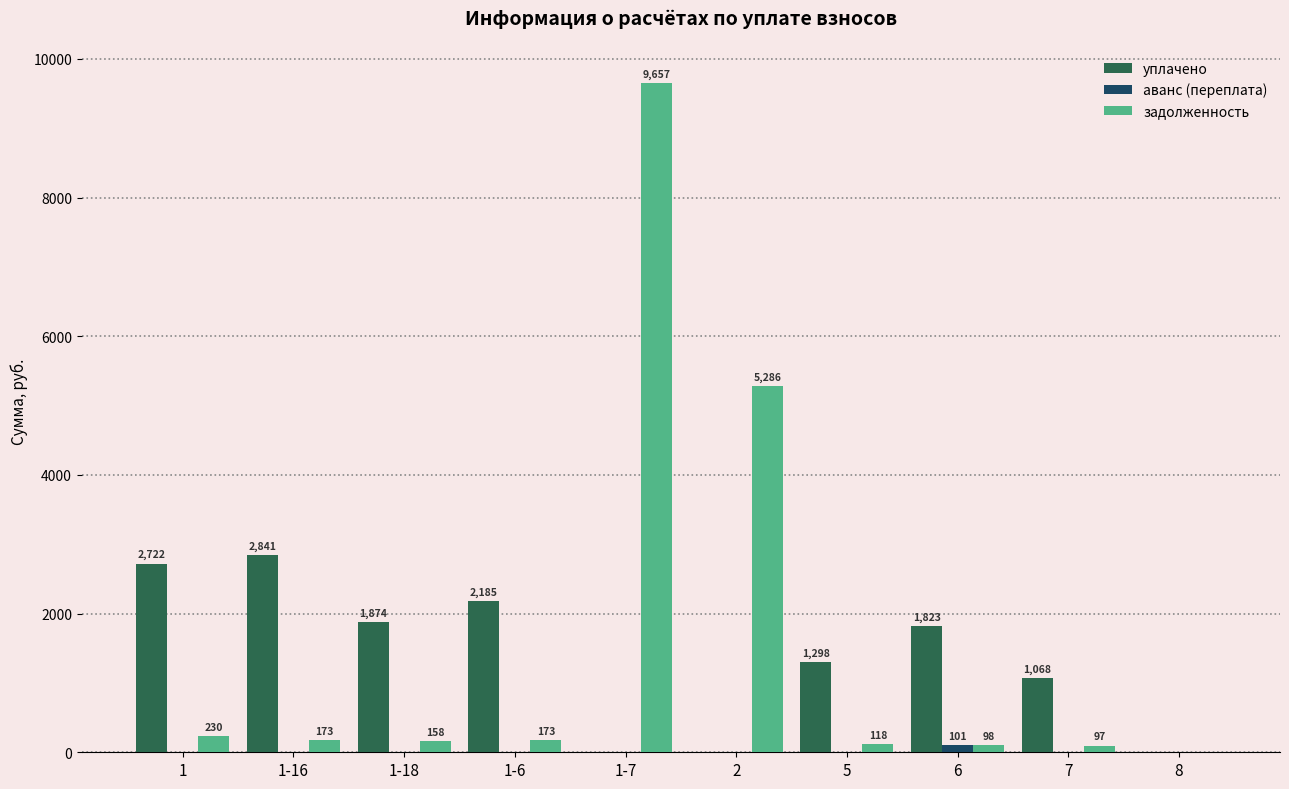

Where is уплачено nearest to the value 1420?

5